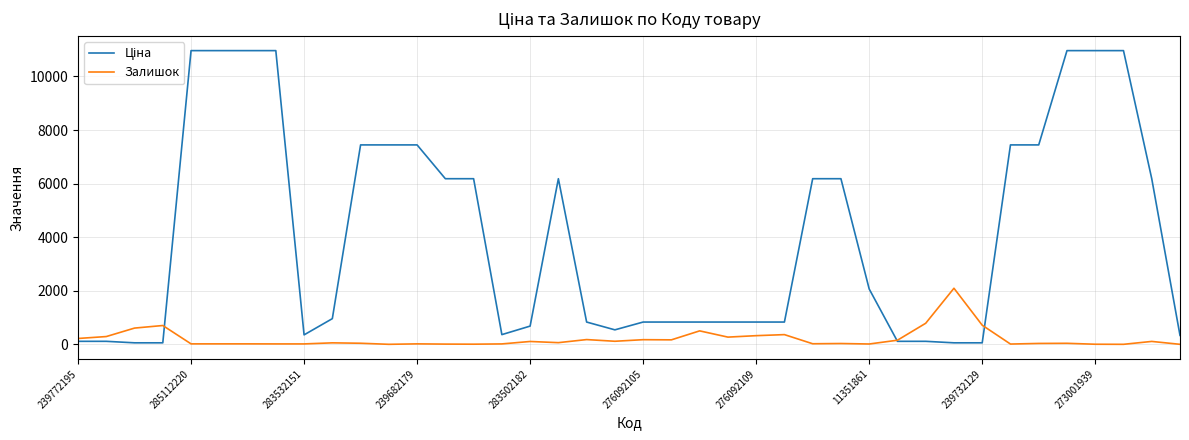

Is this an area chart (filled region under the line)?

No